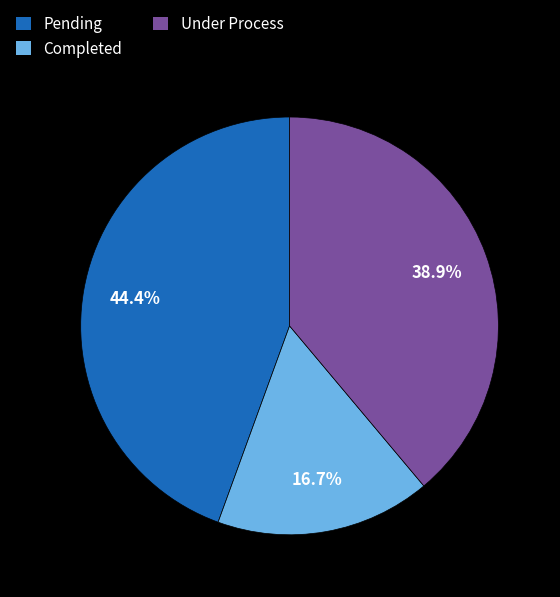

What is the total percentage of Under Process and Completed?

55.6%